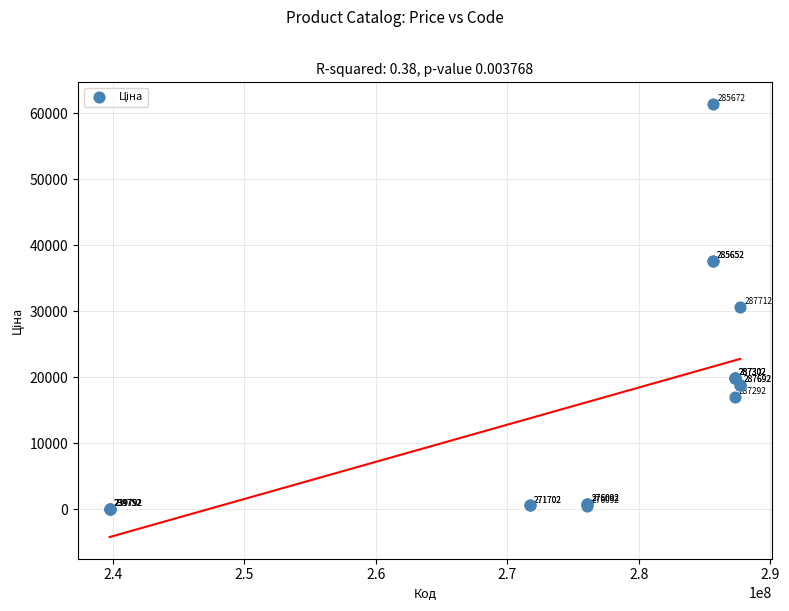

What Y value in the scatter plot is closest to 30745?

30717.1